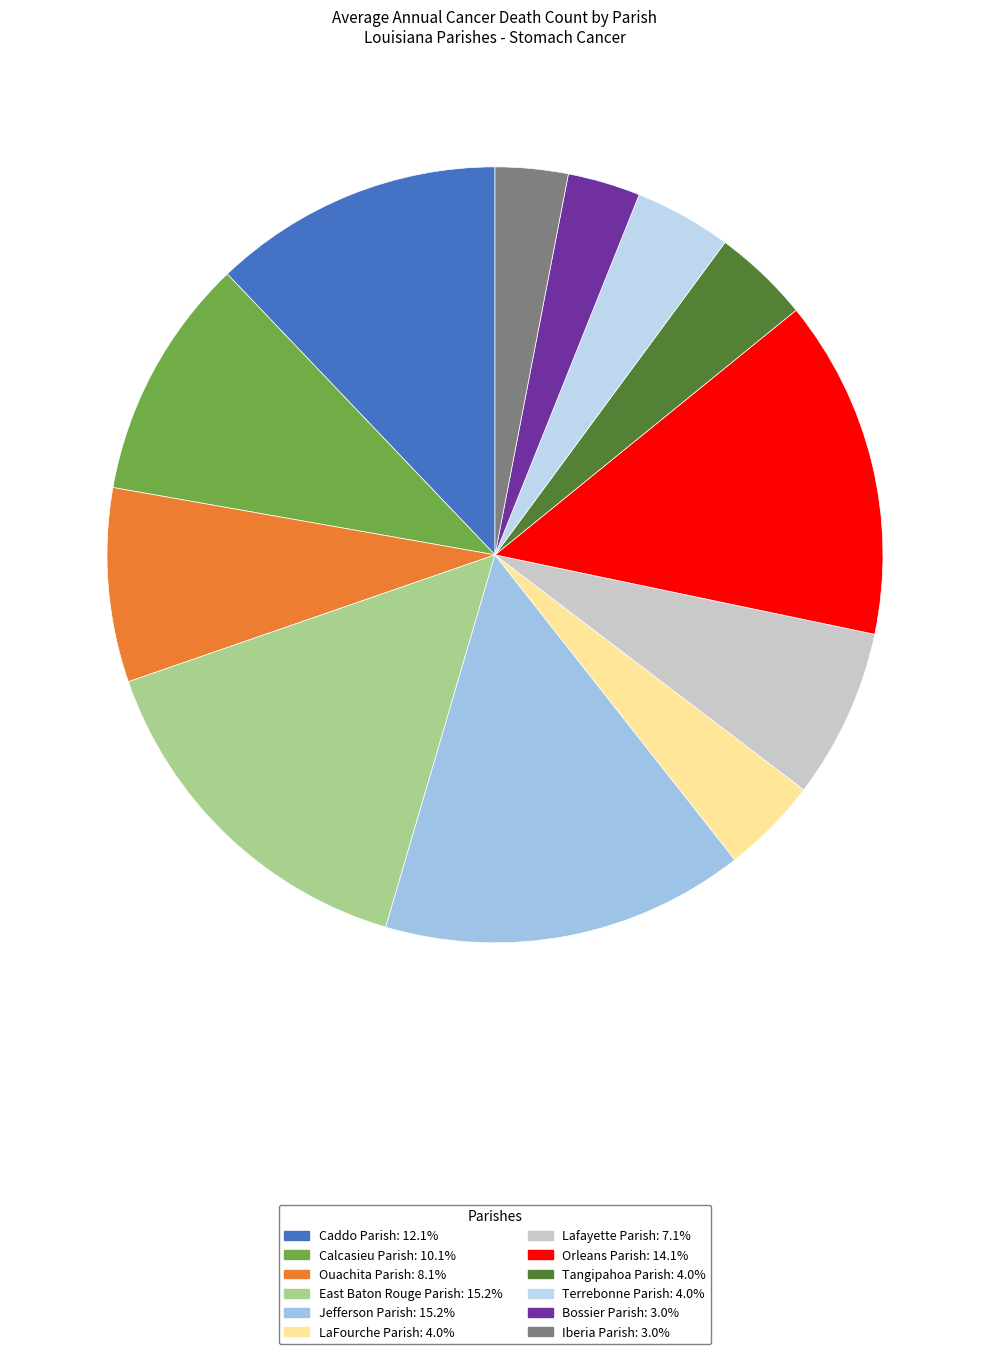

To the nearest percent, what is the average slice percentage?

8%